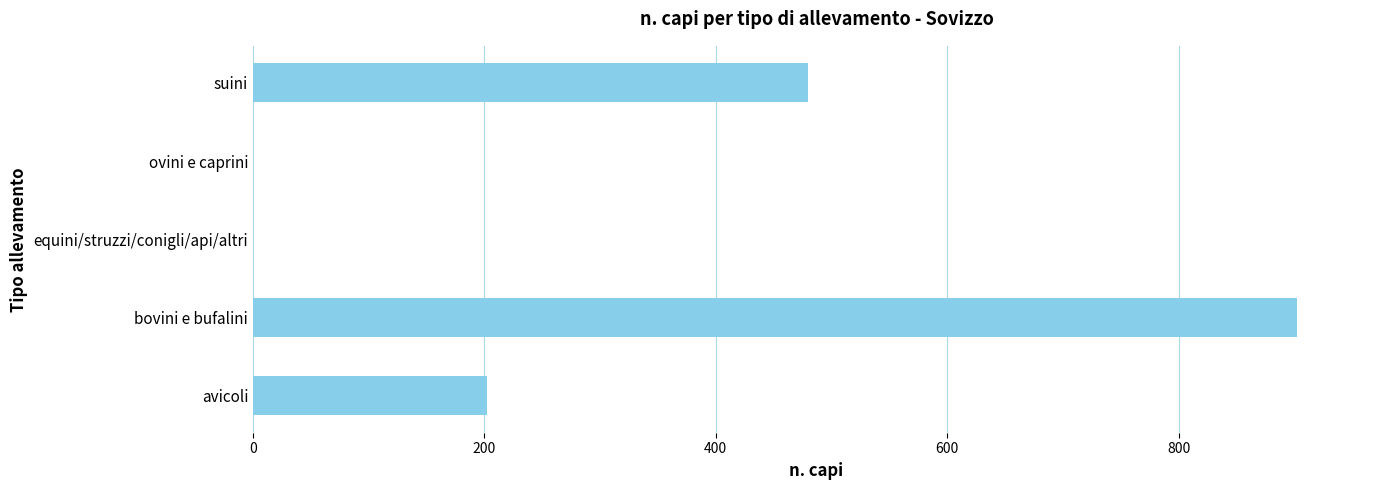

Which category has the highest value across all series?

bovini e bufalini